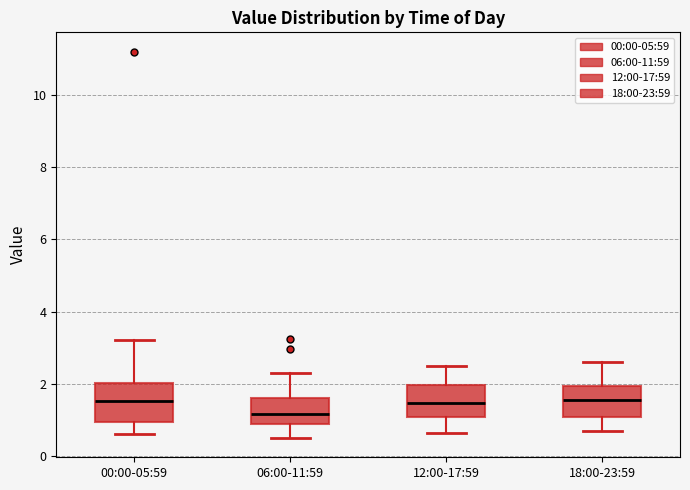

Reading left to right, read every box against the y-axis: the position of its median line, the range the box covers, and the ends of its whiskers. The values are not printed on the chart, so give them approximately, as read against the axis.

00:00-05:59: median 1.6, box 1.0 to 2.0, whiskers 0.6 to 3.2
06:00-11:59: median 1.2, box 0.8 to 1.6, whiskers 0.6 to 2.4
12:00-17:59: median 1.4, box 1.0 to 2.0, whiskers 0.6 to 2.6
18:00-23:59: median 1.6, box 1.0 to 2.0, whiskers 0.8 to 2.6